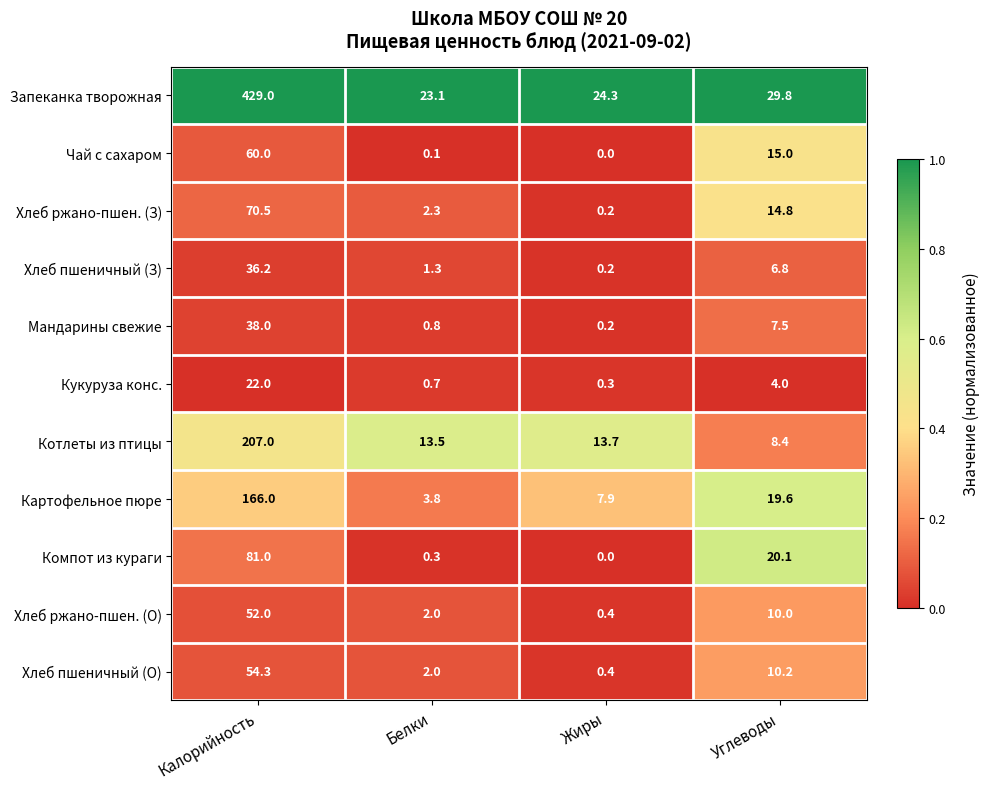

List the labels in order of Картофельное пюре value, smallest first.

Белки, Жиры, Углеводы, Калорийность